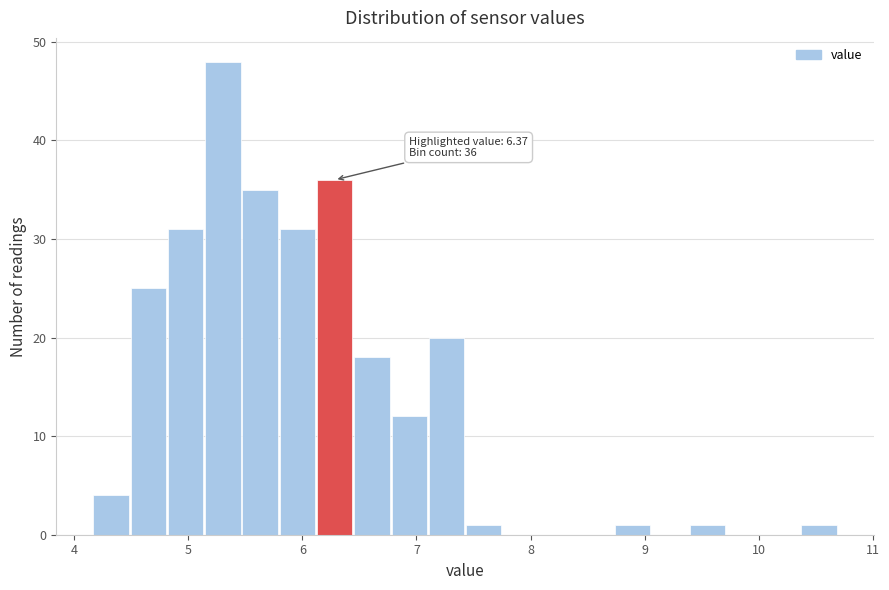

Around what value on the x-axis is the tallest bar? Give the approximate position of its centre, as read against the axis.

5.3